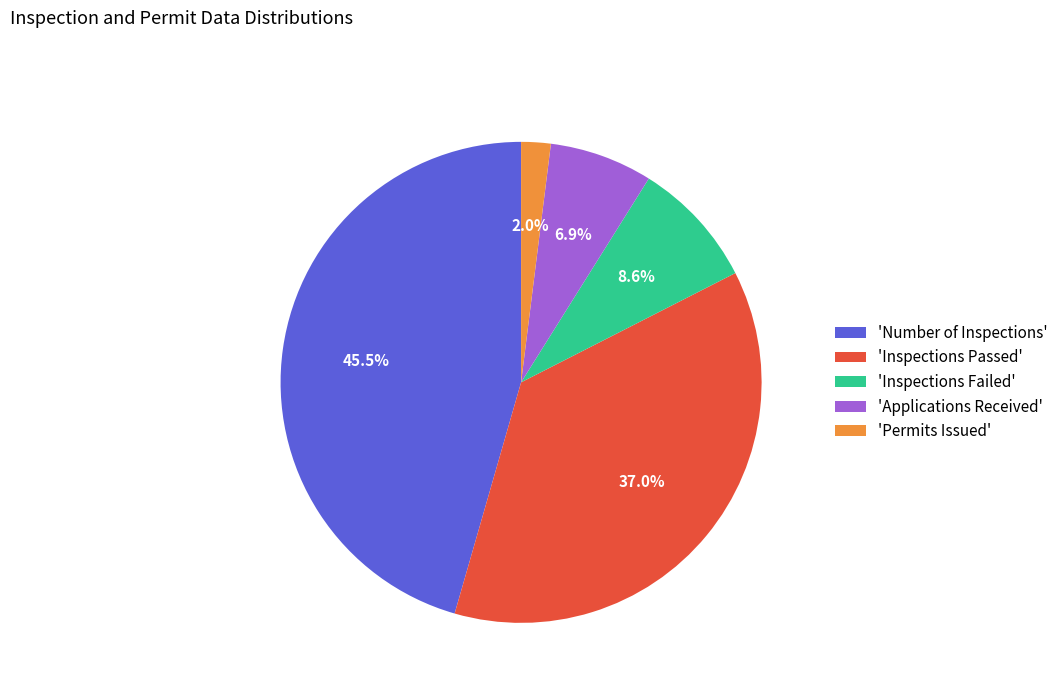

What portion of the pie excludes 'Inspections Passed'?

63.0%